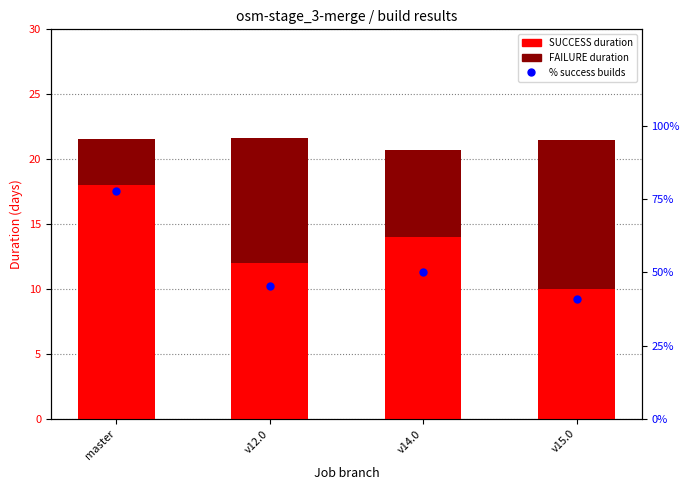

What is the average value of the SUCCESS duration series?

13.5